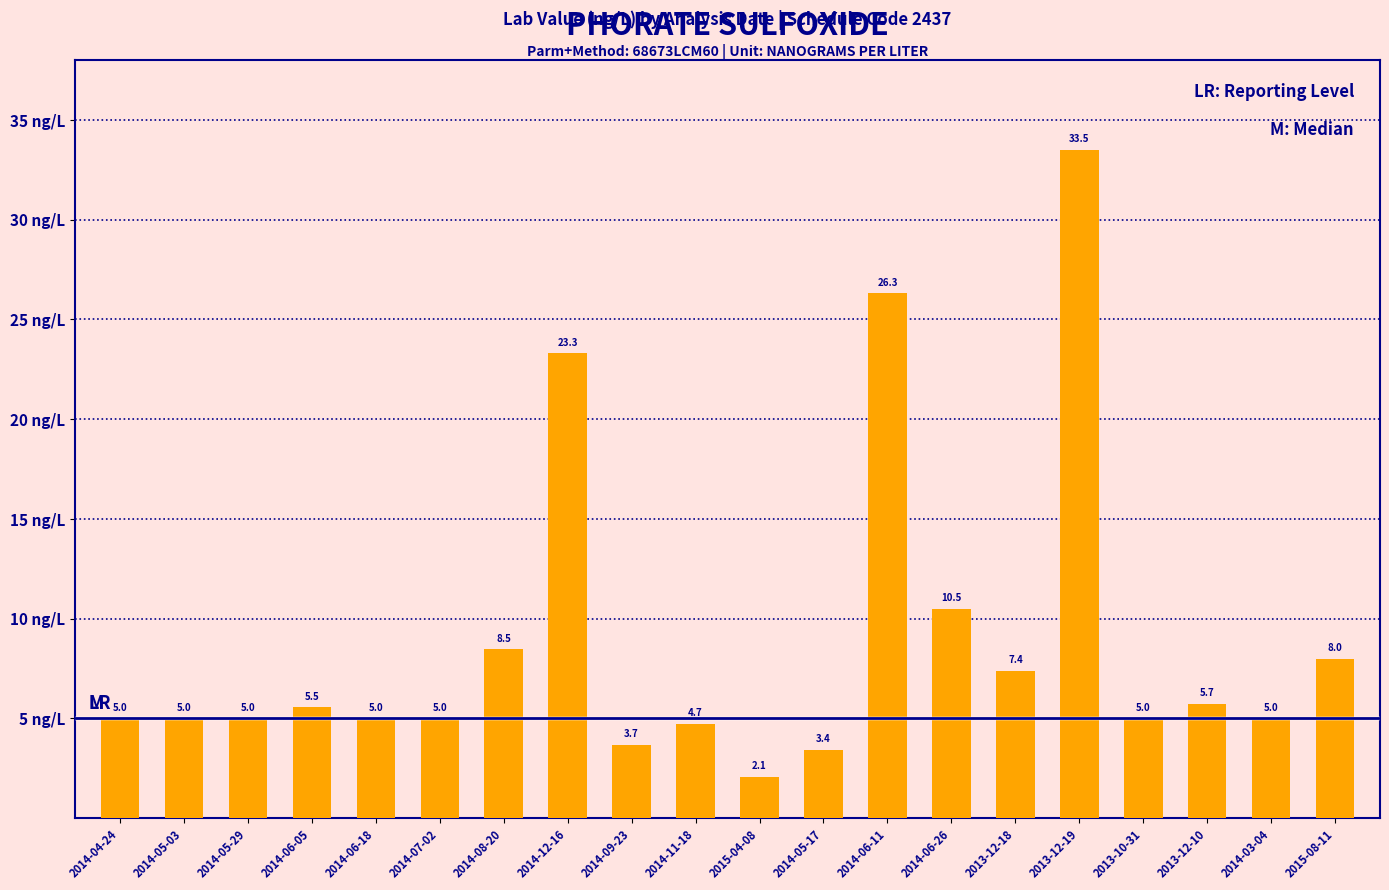

Between 2015-08-11 and 2014-12-16, which is larger?

2014-12-16